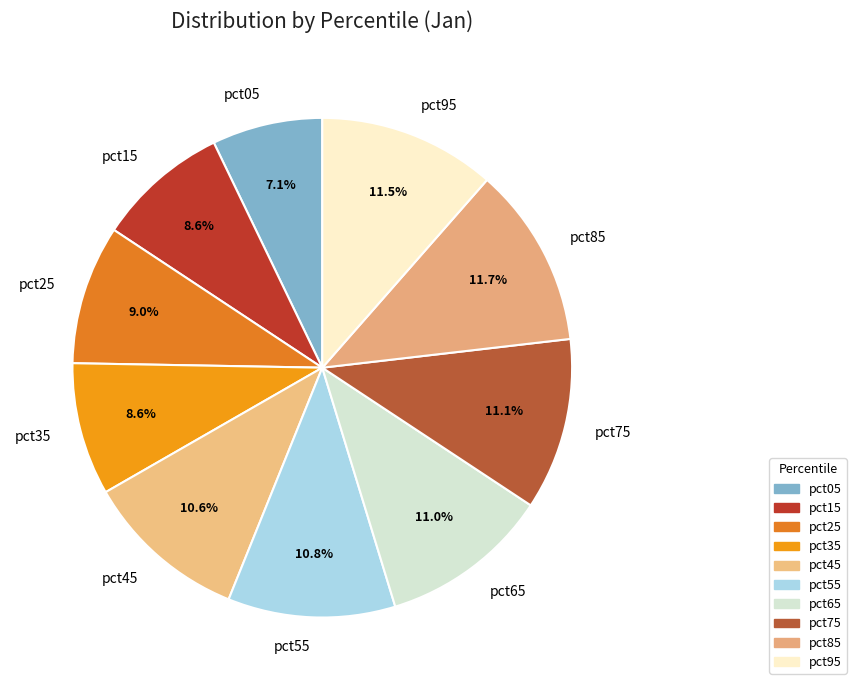

To the nearest percent, what percentage of the pie is pct75?

11%